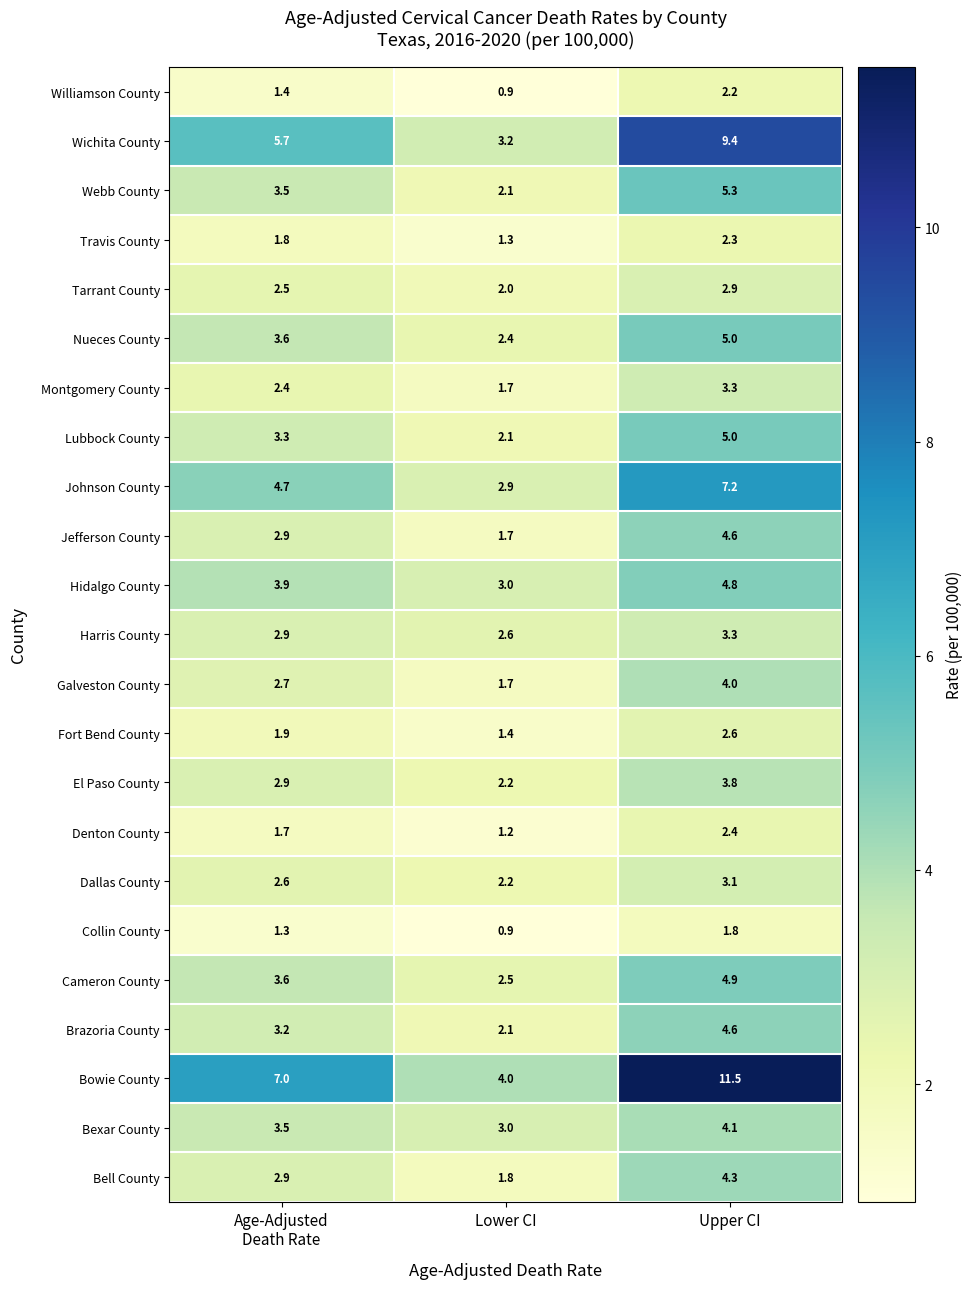

What is the lowest value of the Galveston County series?

1.7